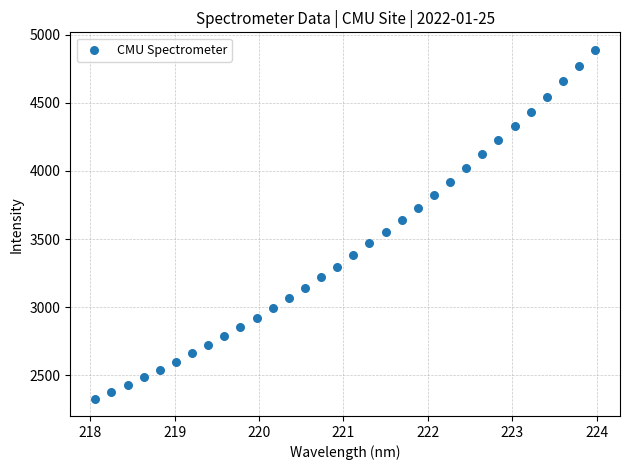

What is the range of Y values (max minus min)?

2558.5